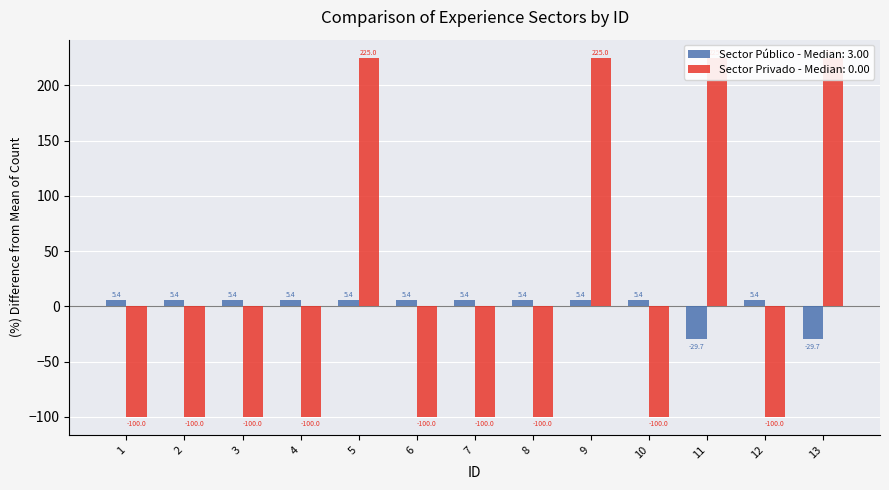

What is the spread (max minus min) of values at 8?

105.4